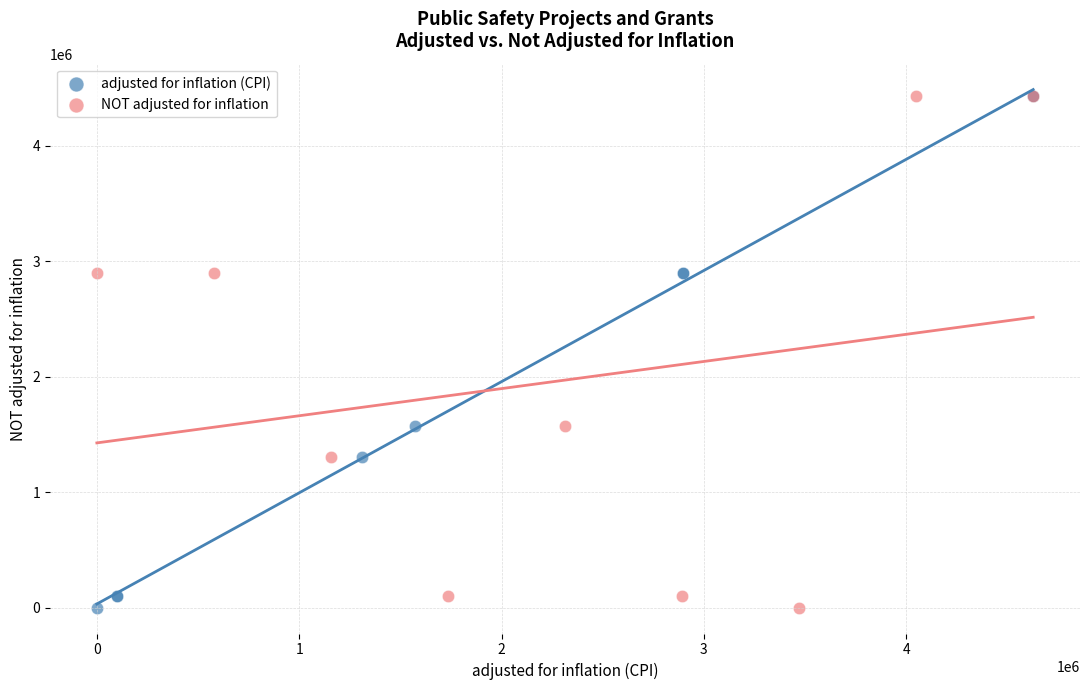

What are all the series names shown in the legend?

adjusted for inflation (CPI), NOT adjusted for inflation